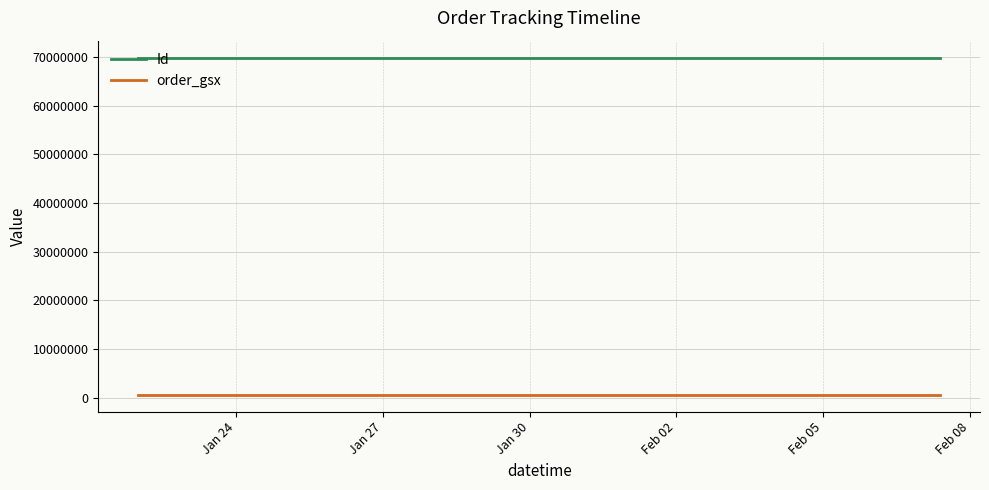

Which series has the largest total across all categories?

Id